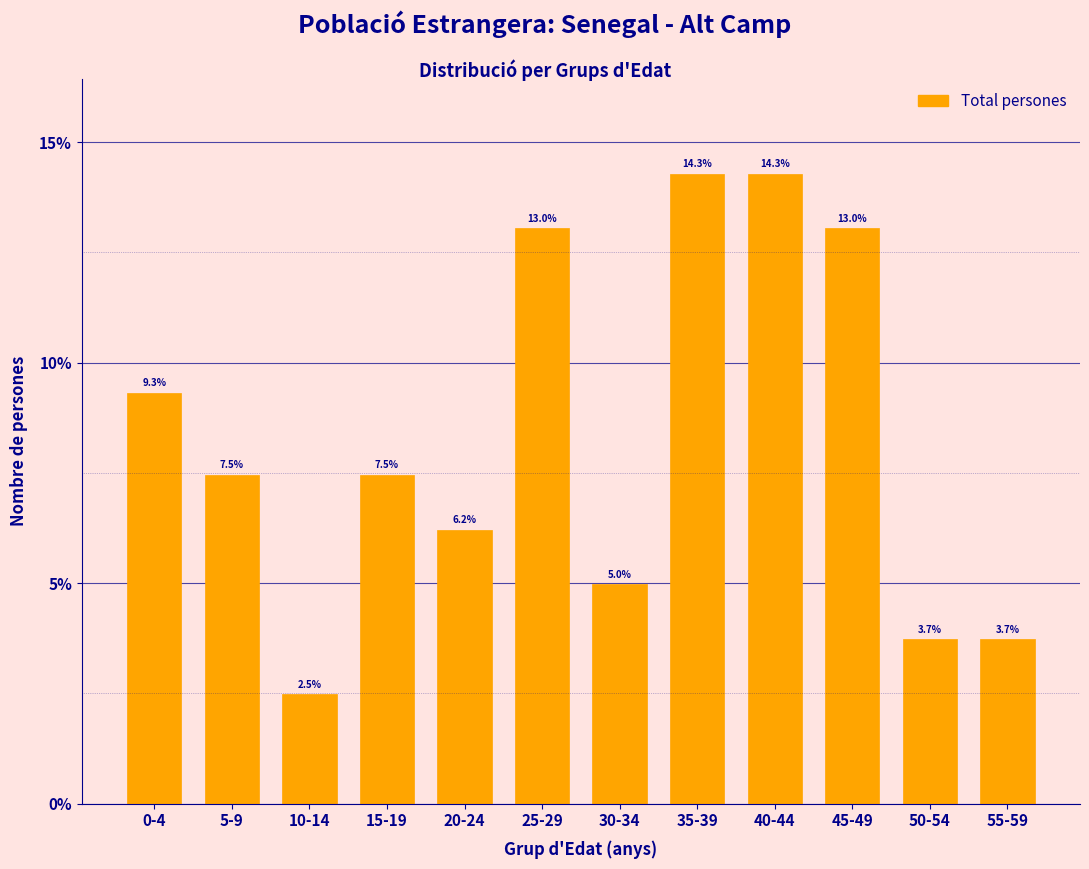

Reading right to left, extract all data points from this chart.

55-59=3.7	50-54=3.7	45-49=13.0	40-44=14.3	35-39=14.3	30-34=5.0	25-29=13.0	20-24=6.2	15-19=7.5	10-14=2.5	5-9=7.5	0-4=9.3